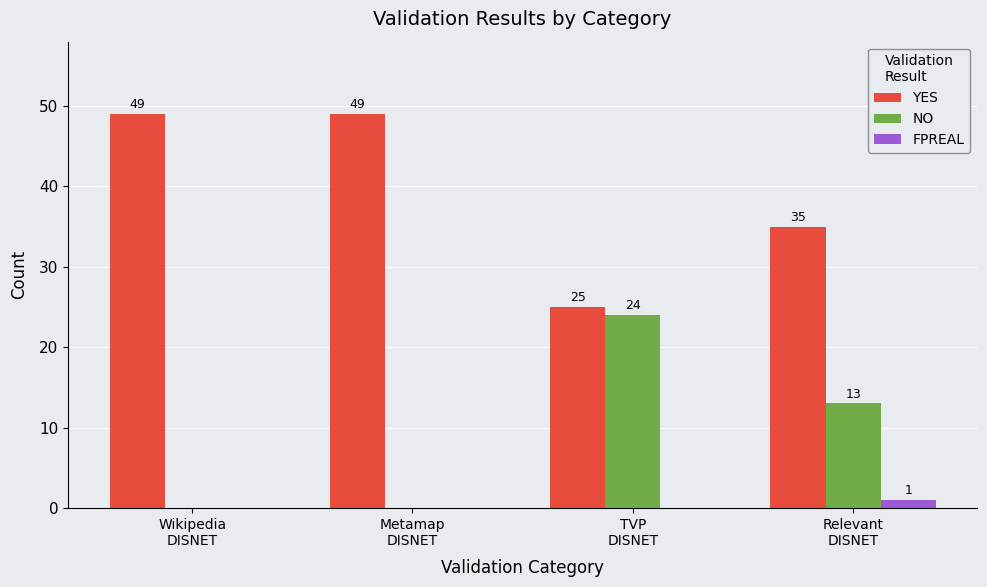

What is the maximum value shown in the chart?

49